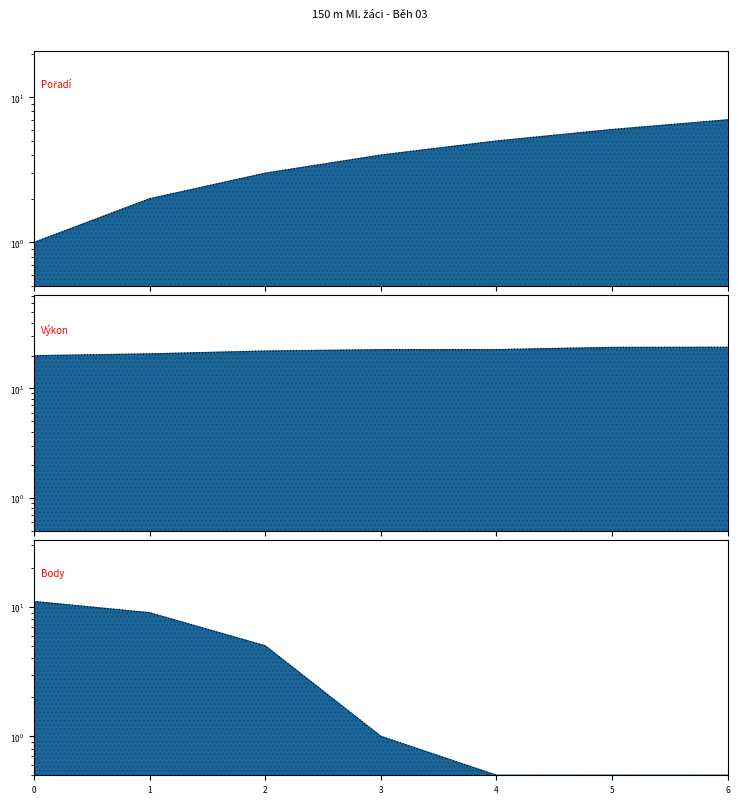

The Pořadí line series shows 7.0 at 6. True or false?

True